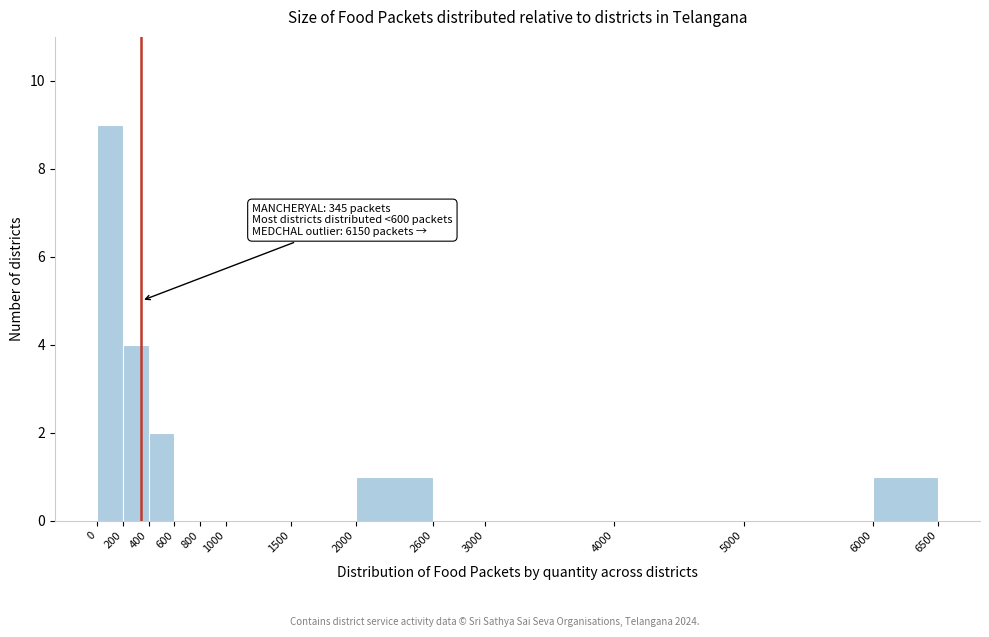

Which range on the x-axis has the tallest bar?

0 to 200